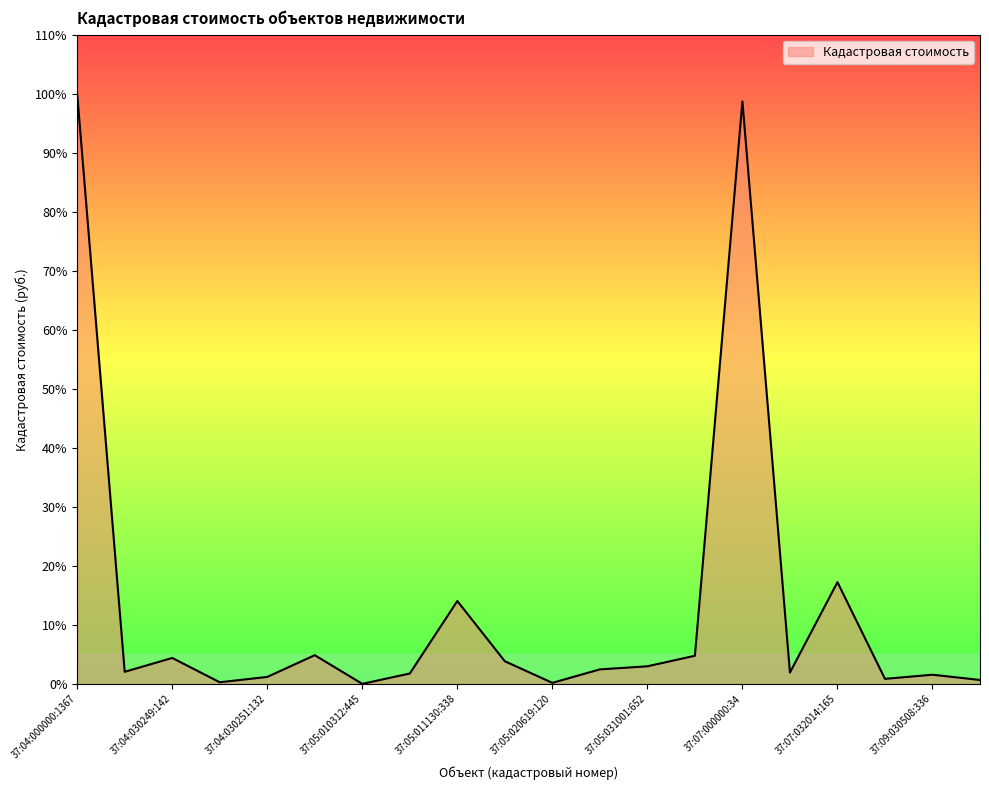

Does the chart have visible grid lines?

No